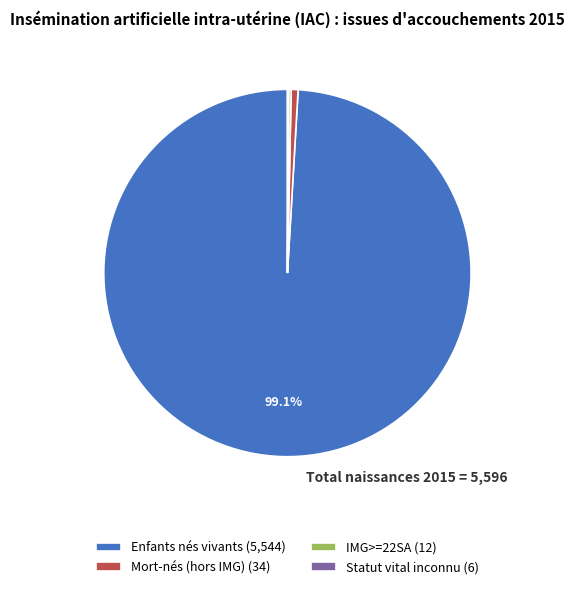

Is it true that Enfants nés vivants is 99% of the pie?

True